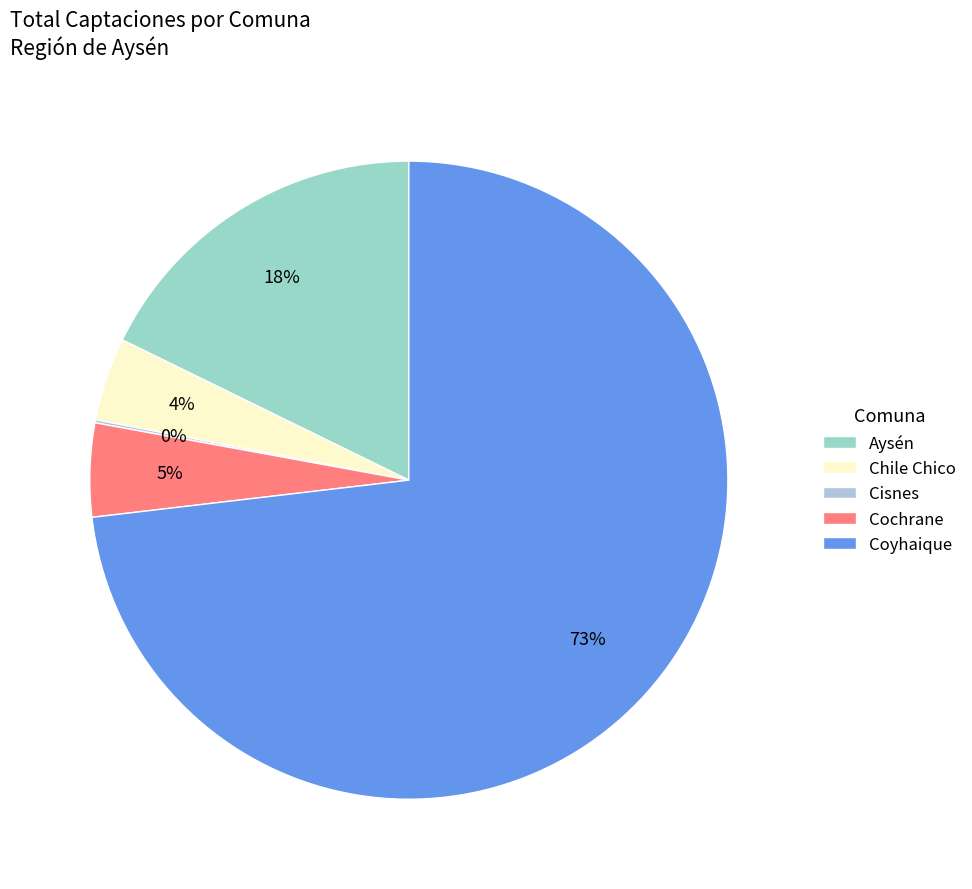

What portion of the pie excludes Aysén?

82.2%